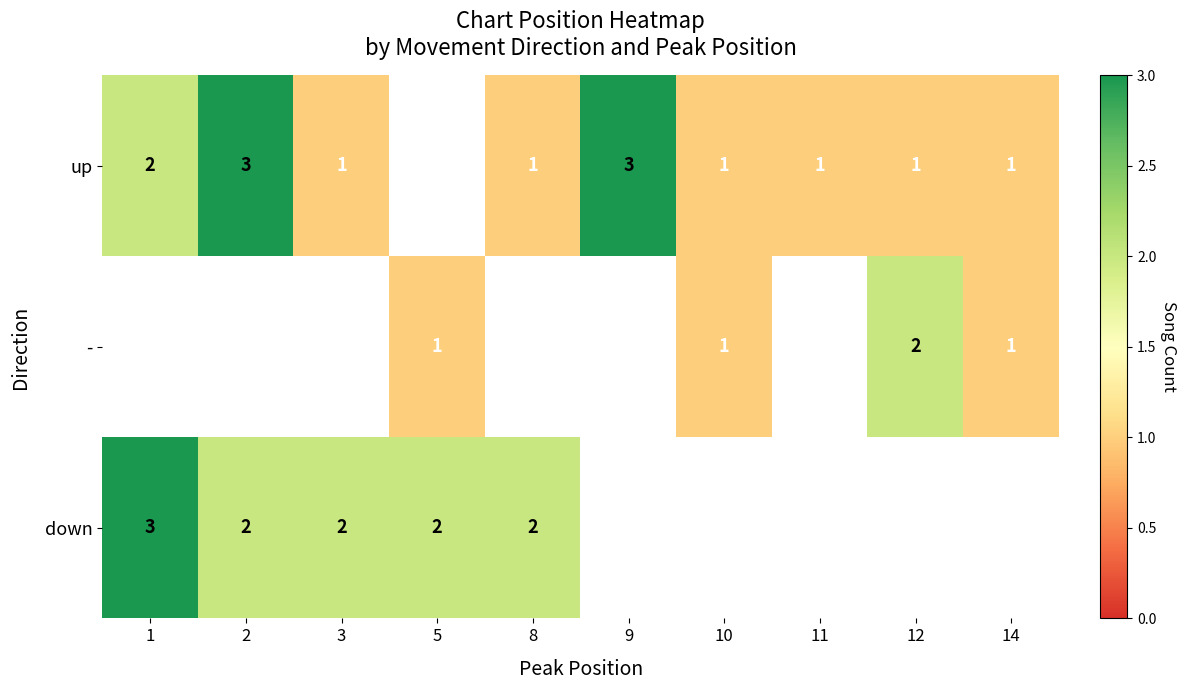

Count the number of data series in this chart.

3